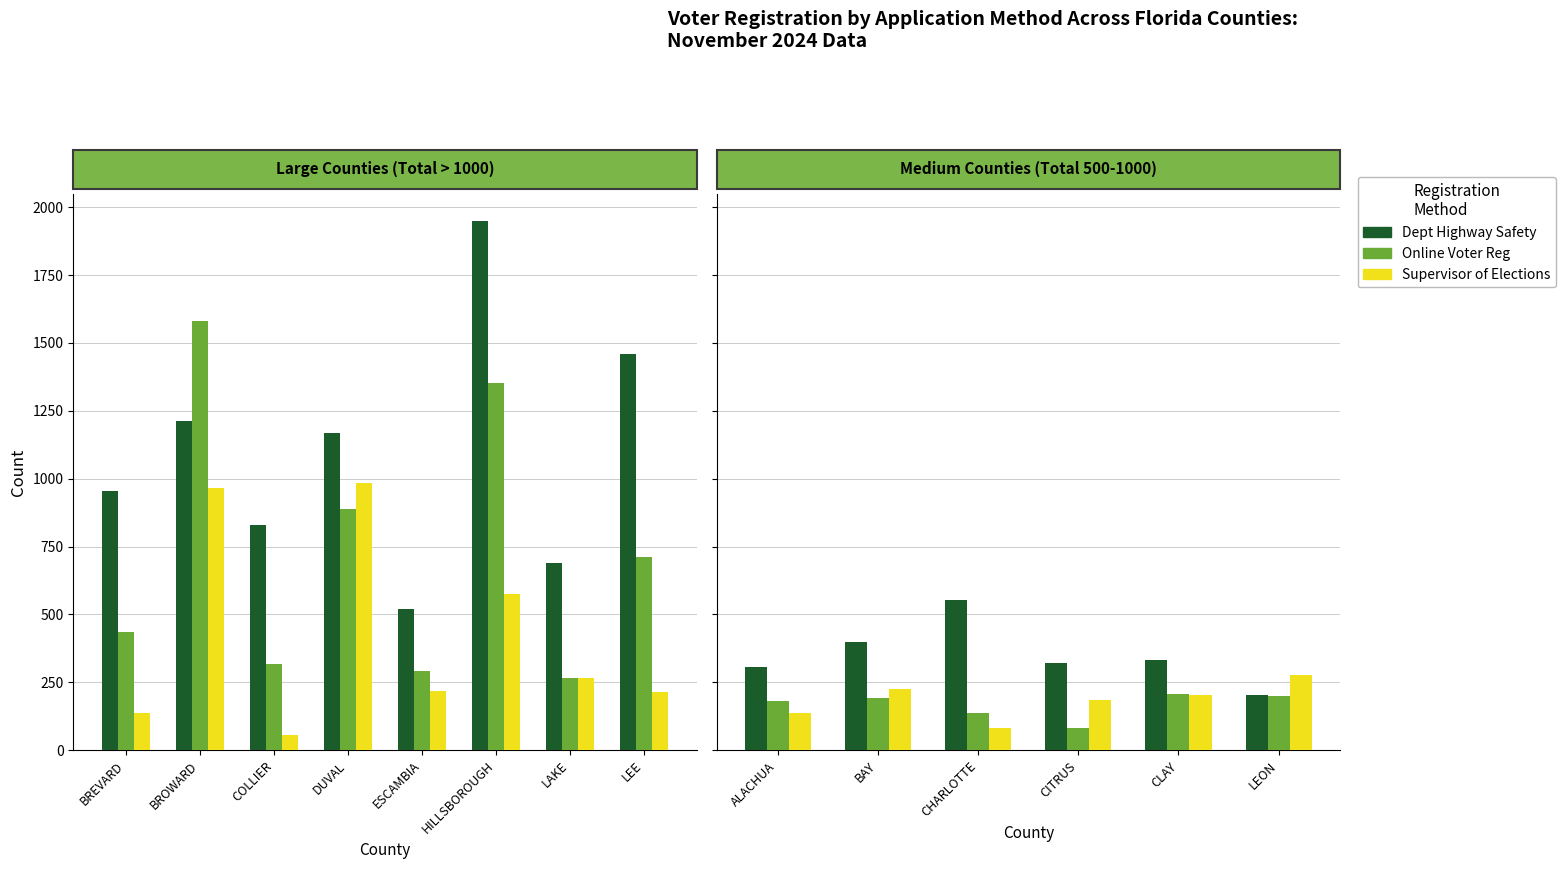

Which series has the largest total across all categories?

Dept Highway Safety